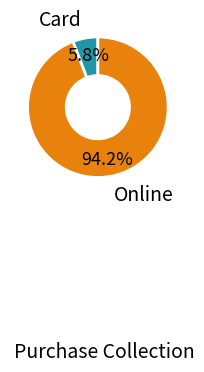

Does any single category account for the majority?

Yes